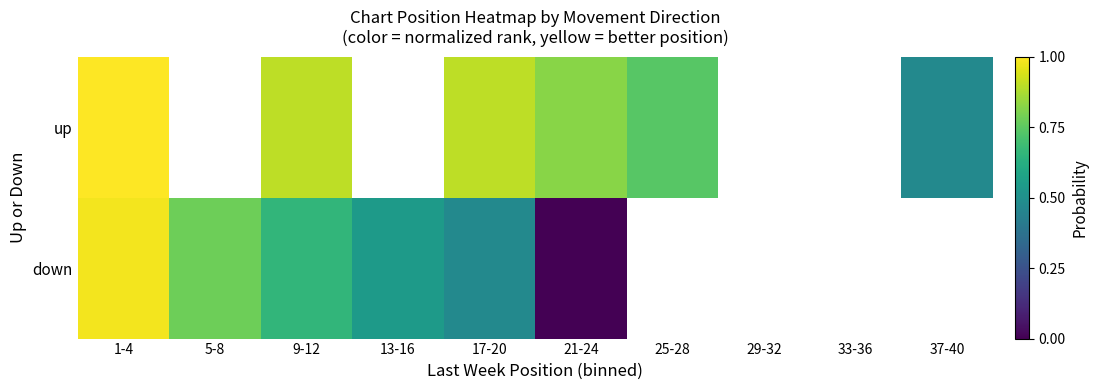

Is the value of up at 9-12 greater than the value of down at 29-32?

No